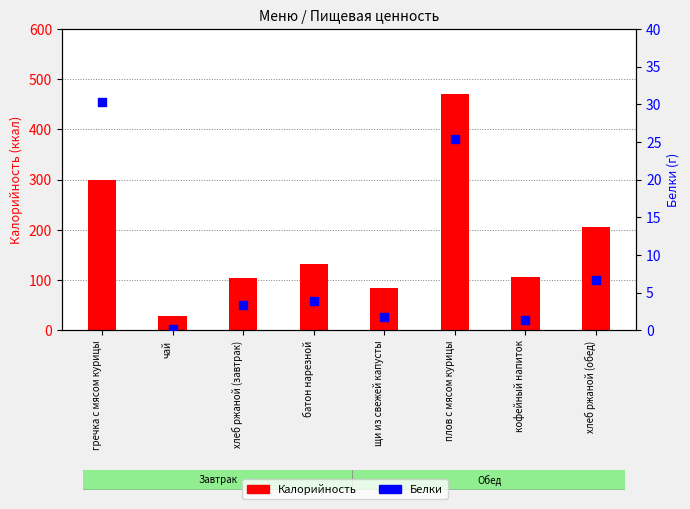

Which series has the largest total across all categories?

Калорийность